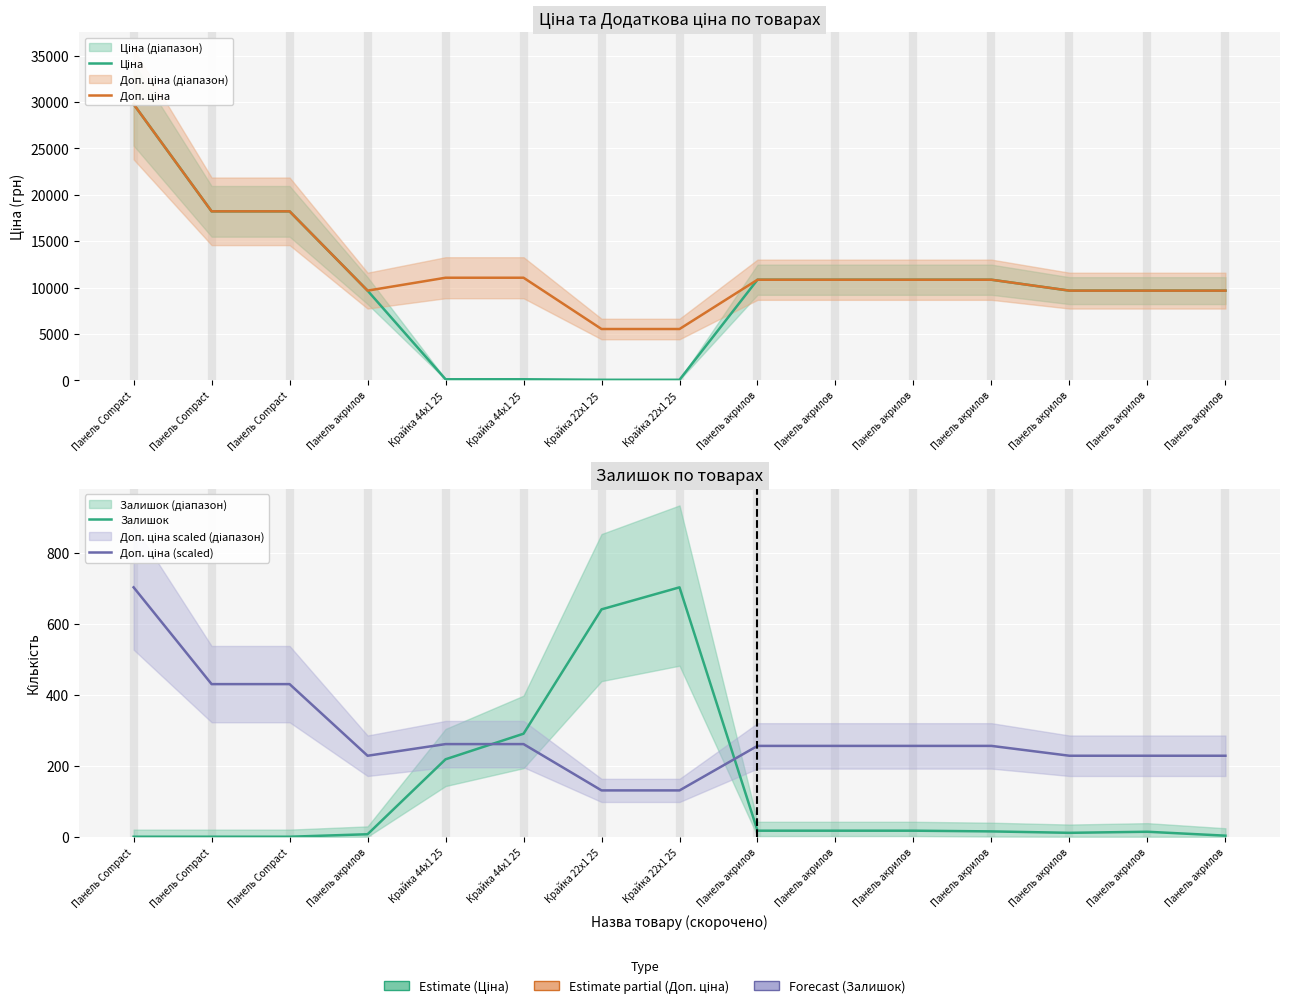

True or false: Доп. ціна and Ціна cross at least once.

False